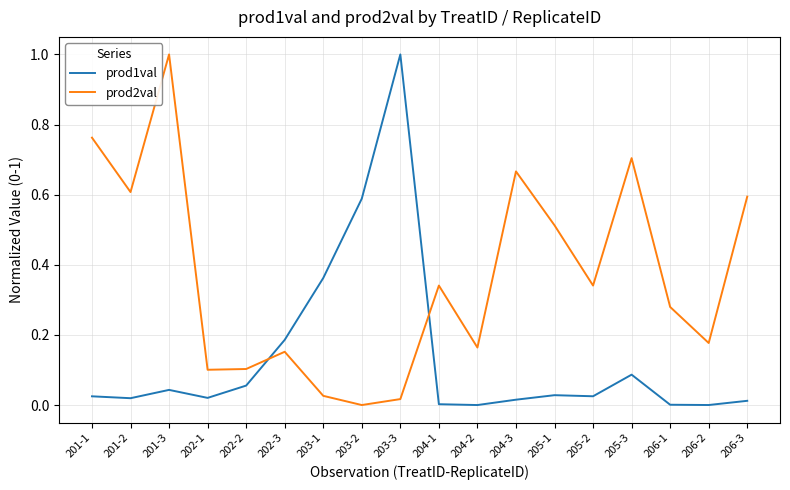

What is the maximum value for prod1val?

1.0